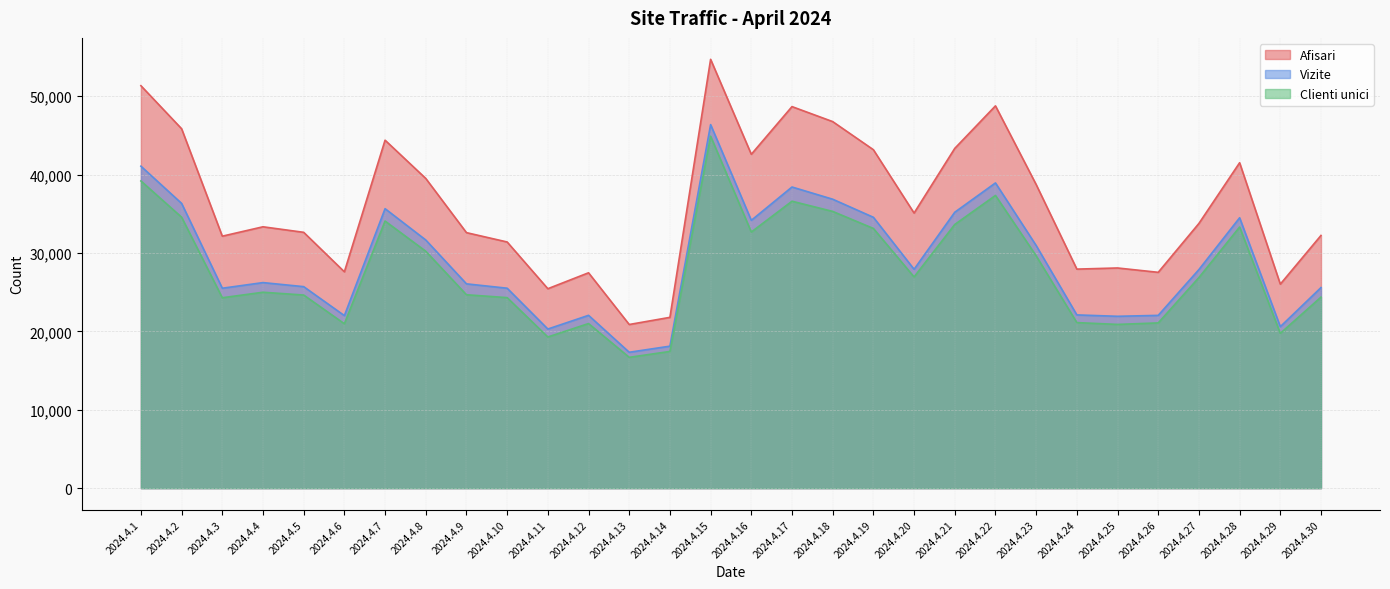

Rank the series at 2024.4.21 from highest to lowest value.

Afisari, Vizite, Clienti unici